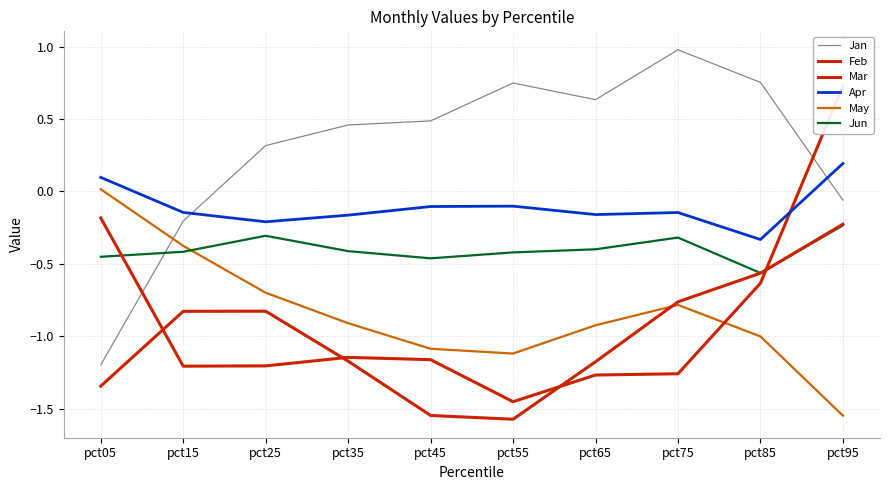

True or false: Mar has a value of -1.6 at pct45.

False